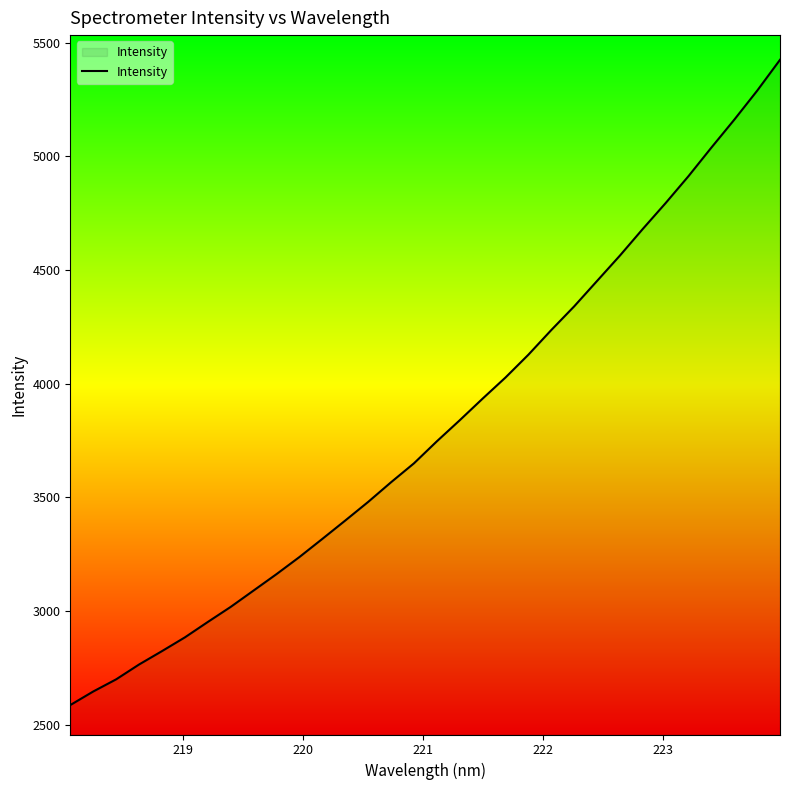

What is the difference between the maximum and second lowest values?

2776.9